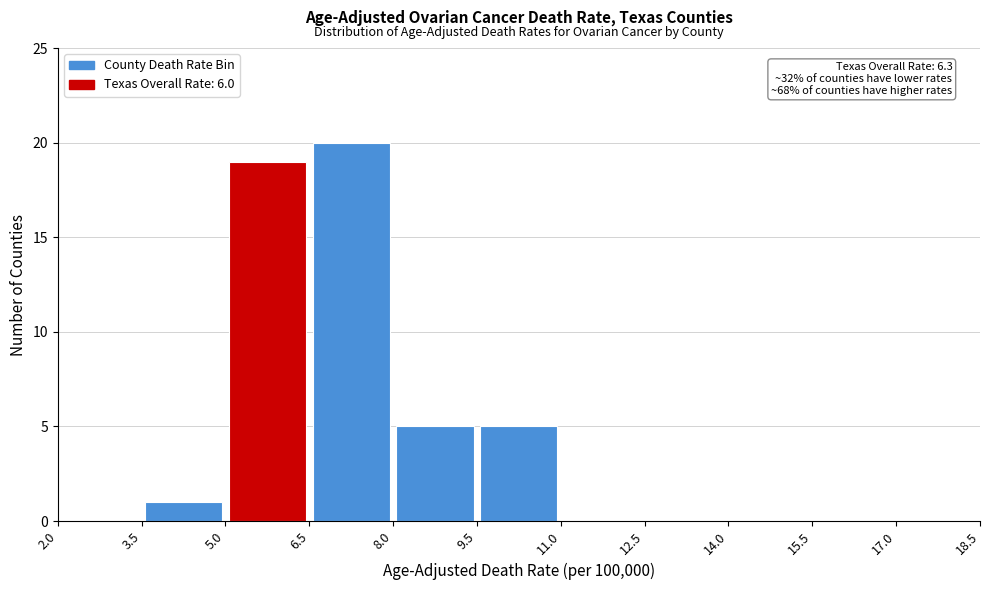

Which range on the x-axis has the tallest bar?

6.5 to 8.0